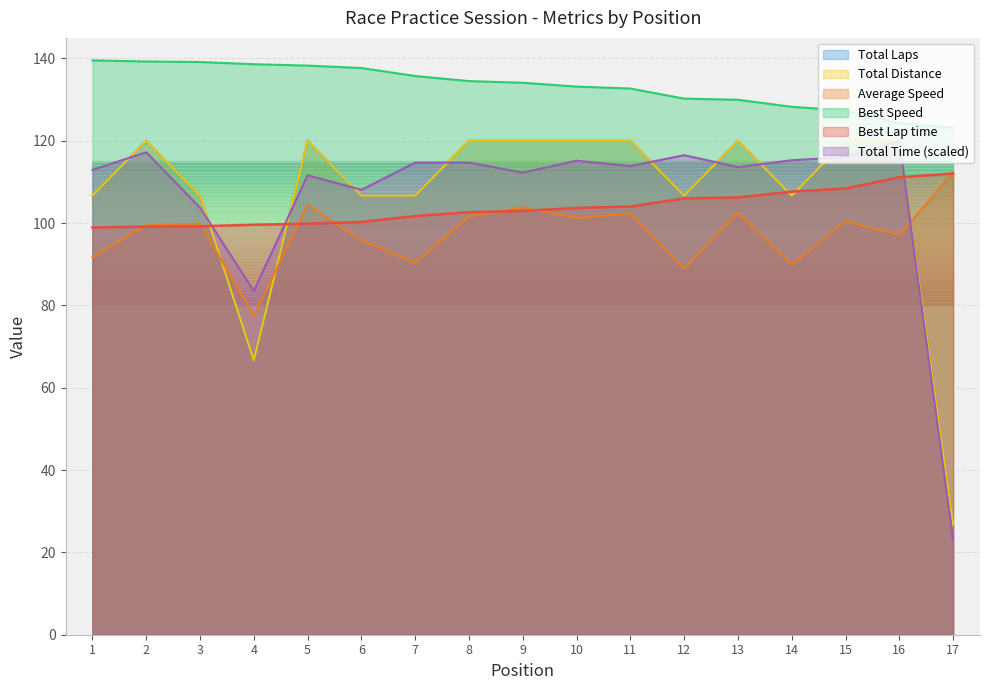

What are all the series names shown in the legend?

Total Laps, Best Lap time, Best Speed, Average Speed, Total Time, Total Distance